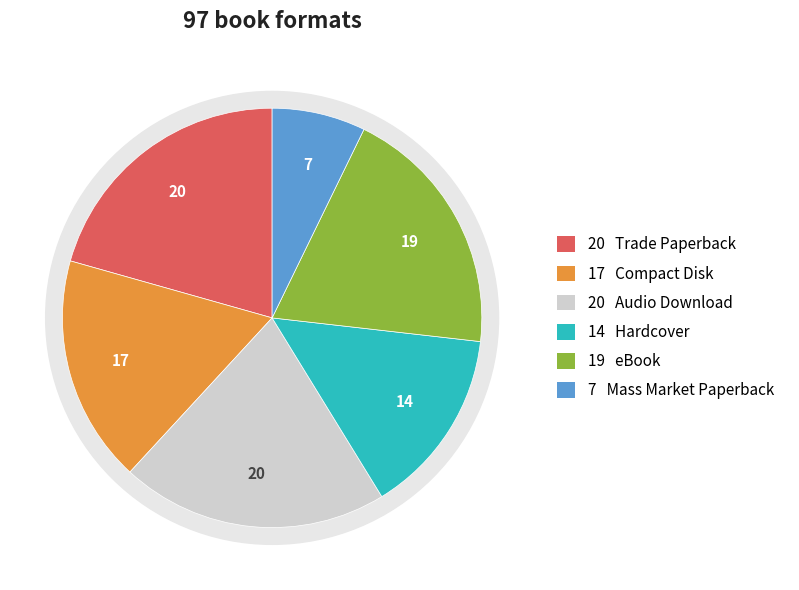

Which slice is the smallest?

Mass Market Paperback